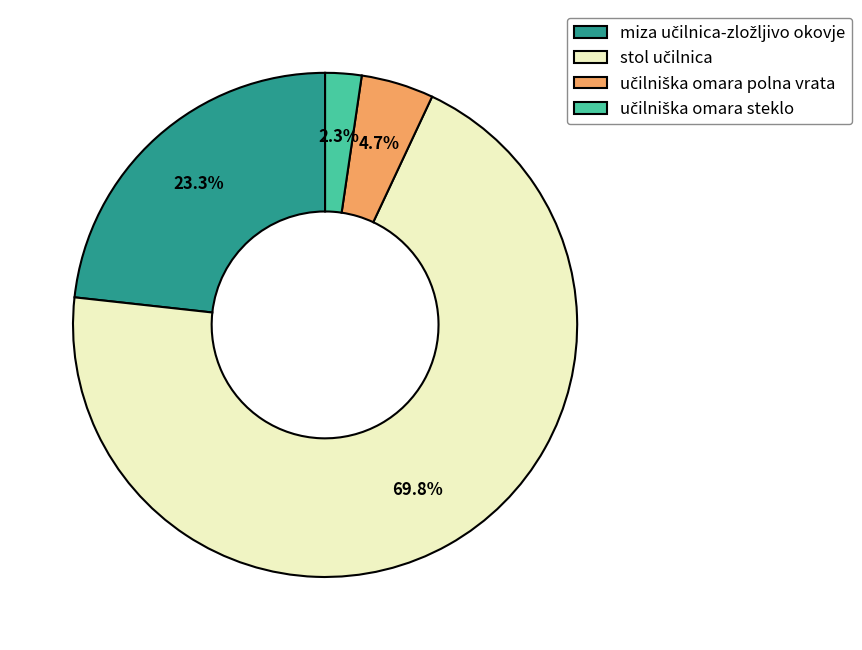

Does any single category account for the majority?

Yes